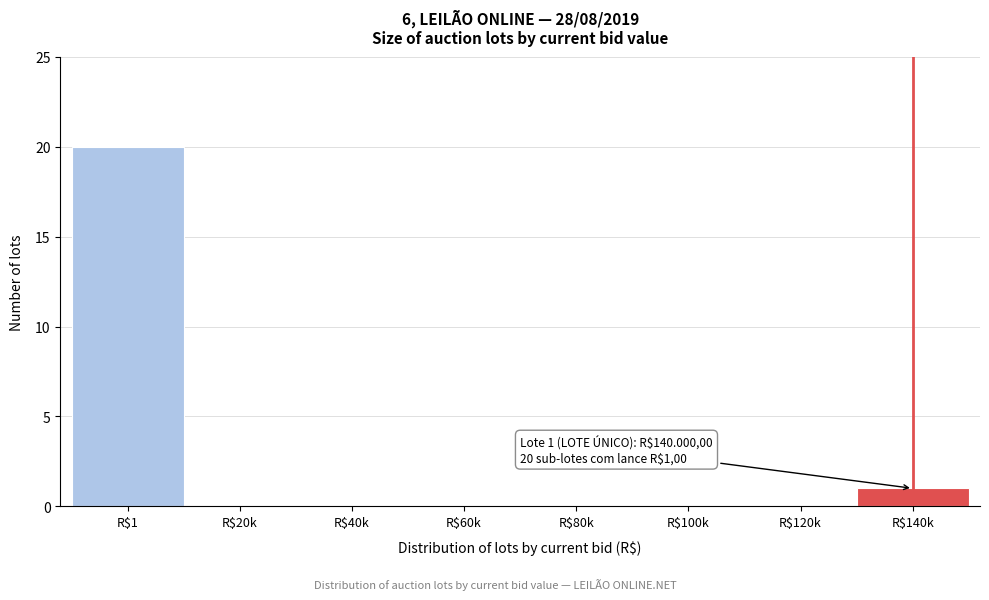

Which category has the highest value across all series?

R$1